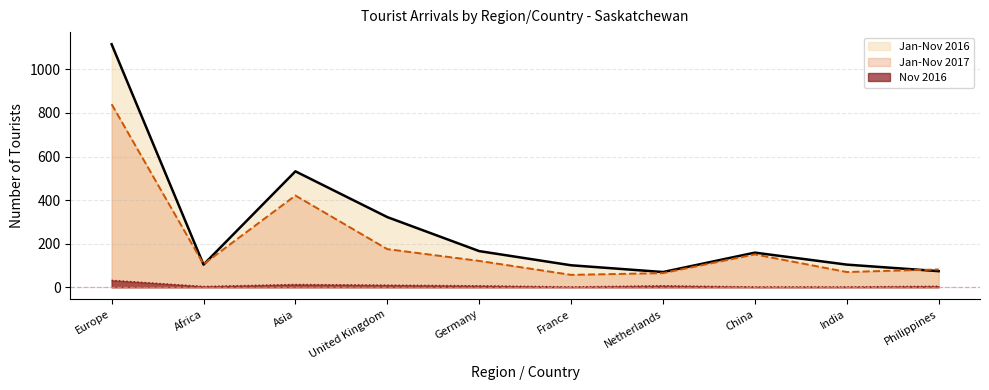

How many lines are shown in the chart?

3